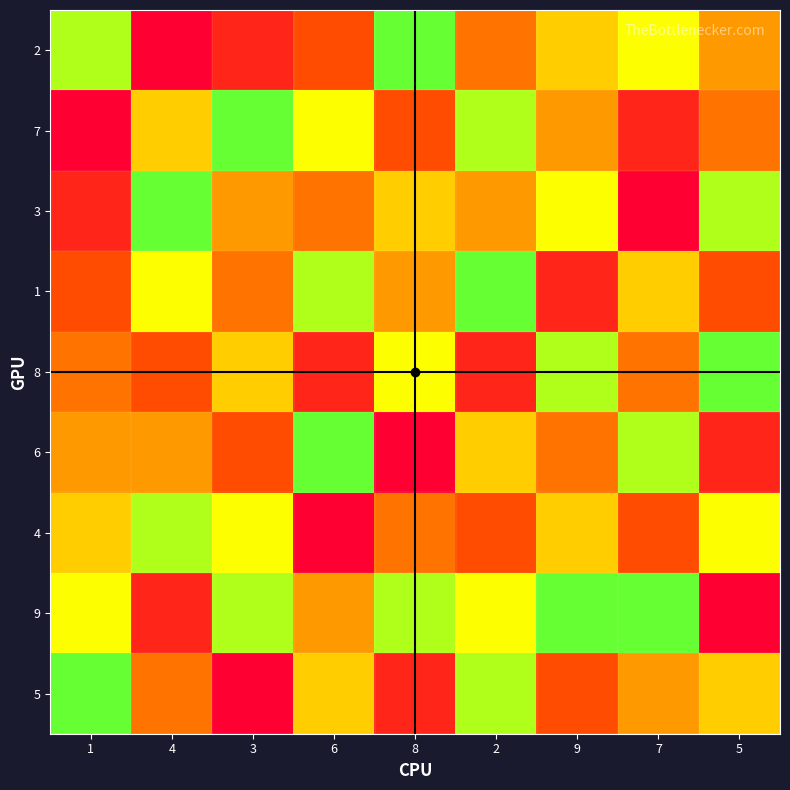

At 7, list the series in order from largest to smallest.

9, 6, 2, 1, 5, 8, 4, 7, 3